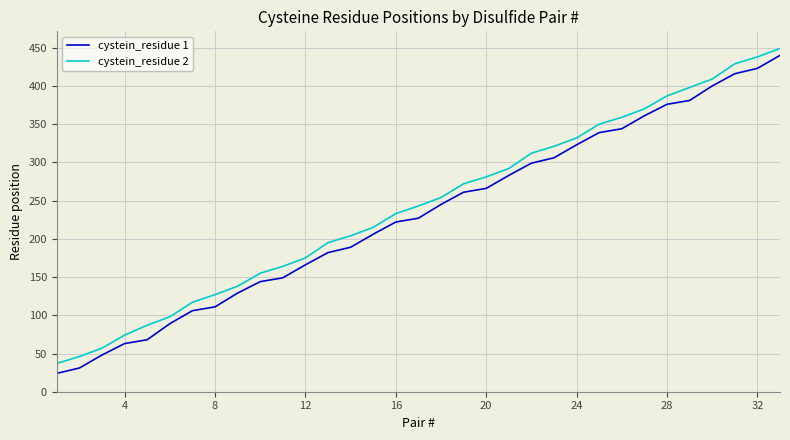

How many lines are shown in the chart?

2